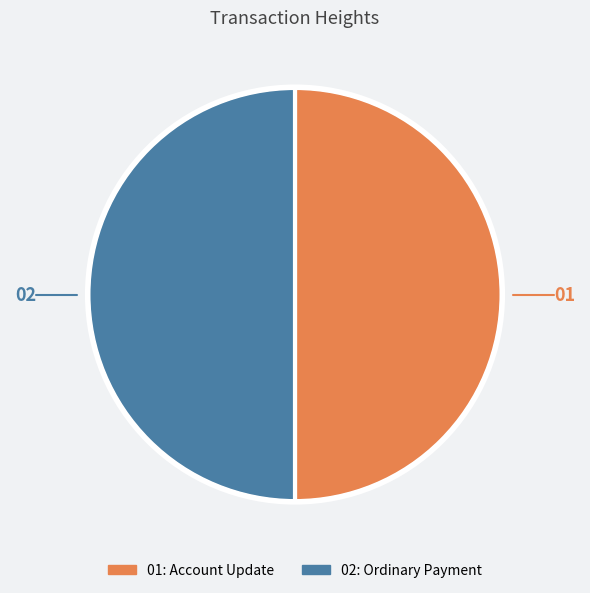

Count the number of slices in the pie.

2